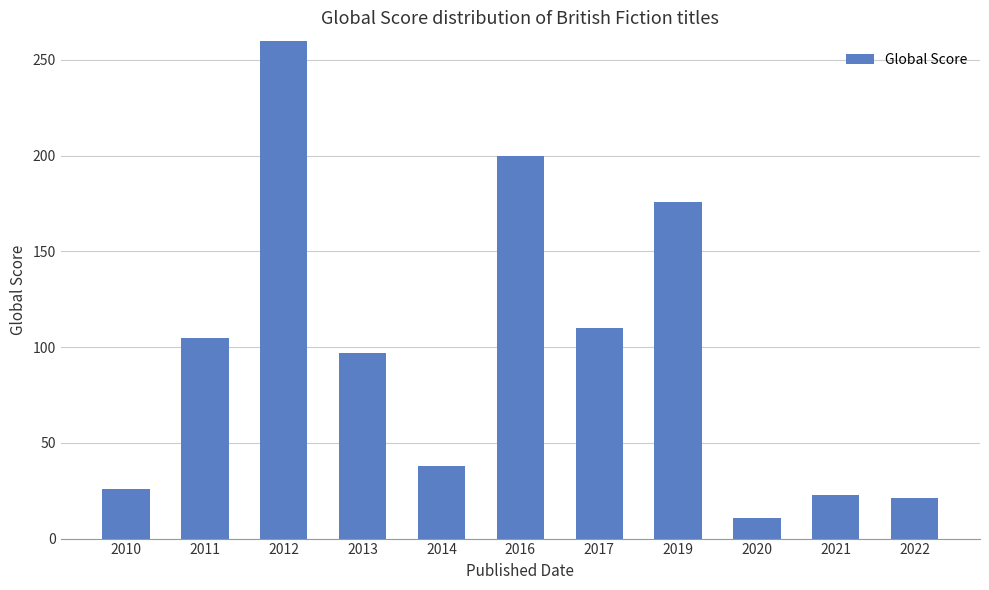

Reading left to right, list all the values displayed in this chart.

2010=26	2011=105	2012=268	2013=97	2014=38	2016=200	2017=110	2019=176	2020=11	2021=23	2022=21